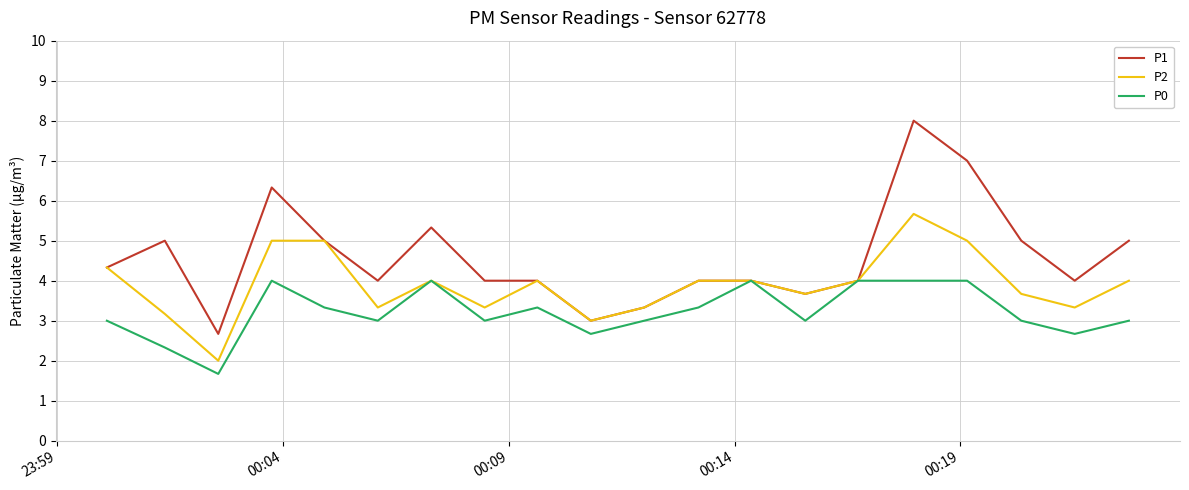

Does the chart display data point markers on the line(s)?

No